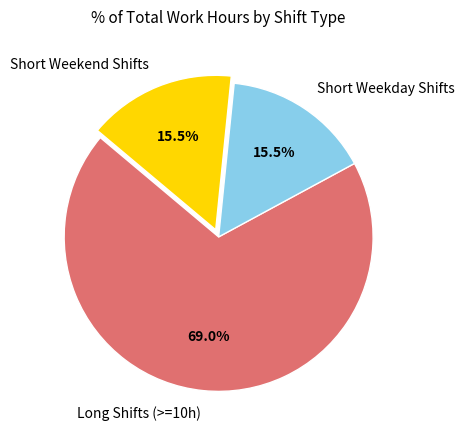

Which category has the biggest portion of the pie?

Long Shifts (>=10h)